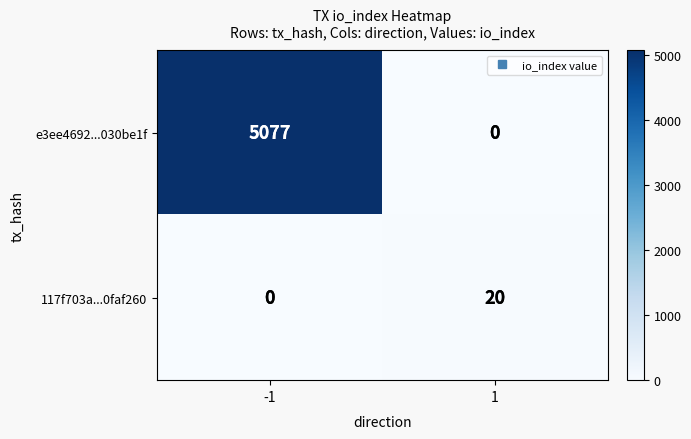

How many categories are shown in the chart?

2